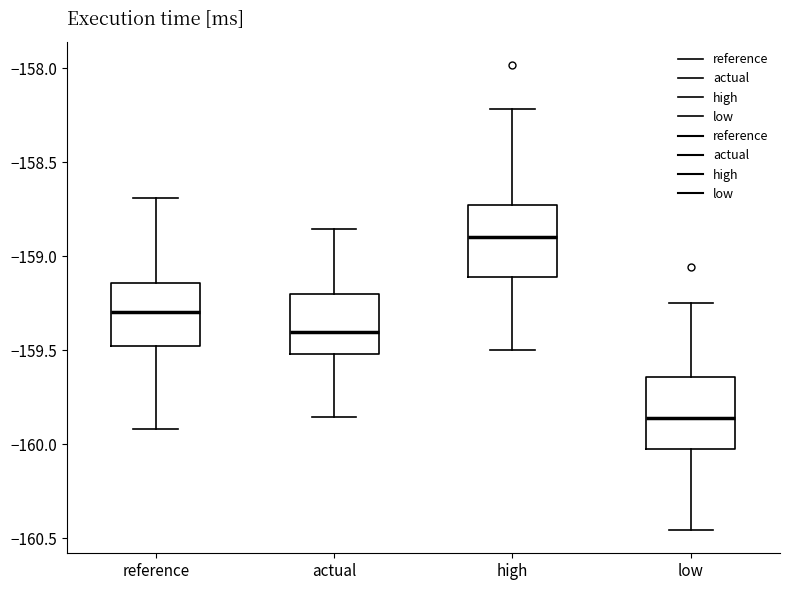

Reading left to right, transcribe this box plot: for each box, give where its median line is, the range the box spans, and where its two whiskers end, as read against the y-axis. The values are not printed on the chart, so give them approximately, as read against the axis.

reference: median -159.30, box -159.50 to -159.15, whiskers -159.90 to -158.70
actual: median -159.40, box -159.50 to -159.20, whiskers -159.85 to -158.85
high: median -158.90, box -159.10 to -158.75, whiskers -159.50 to -158.20
low: median -159.85, box -160.00 to -159.65, whiskers -160.45 to -159.25